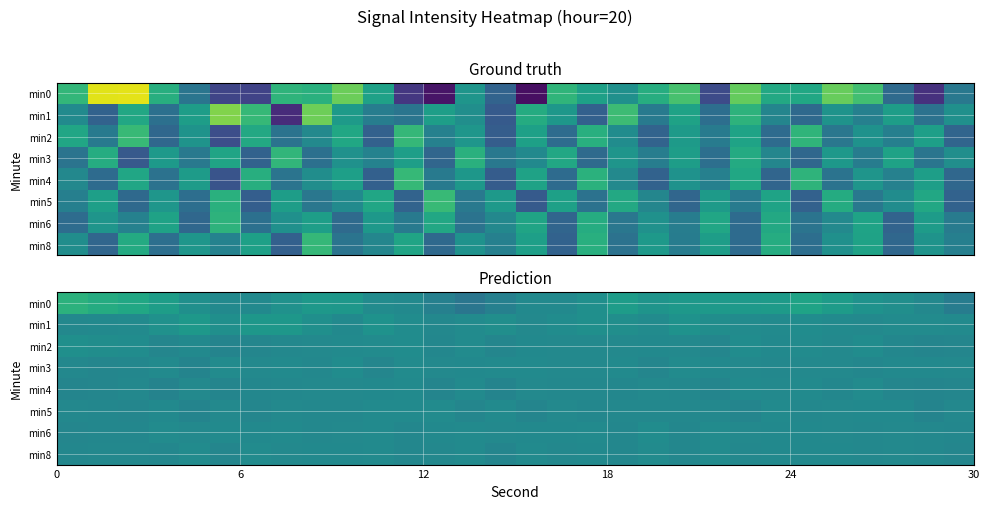

How many values in the min0 series are below -104?

24